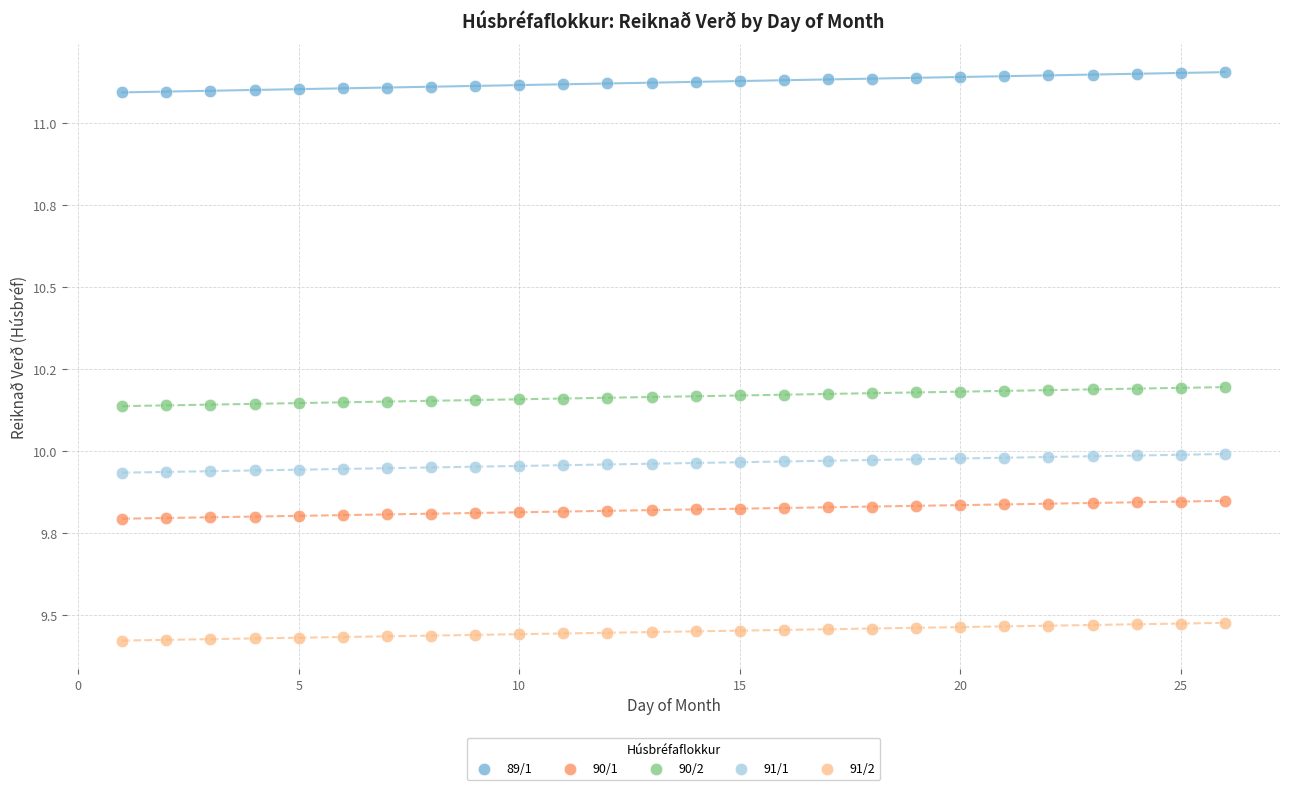

Which series contains the highest Y value?

89/1